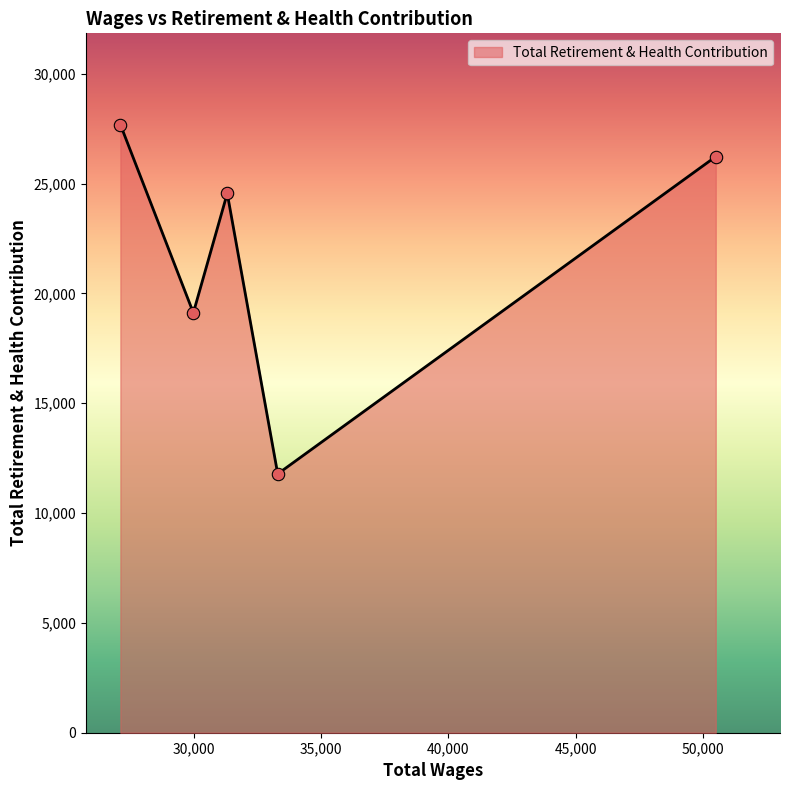

What is the minimum value shown in the chart?

11784